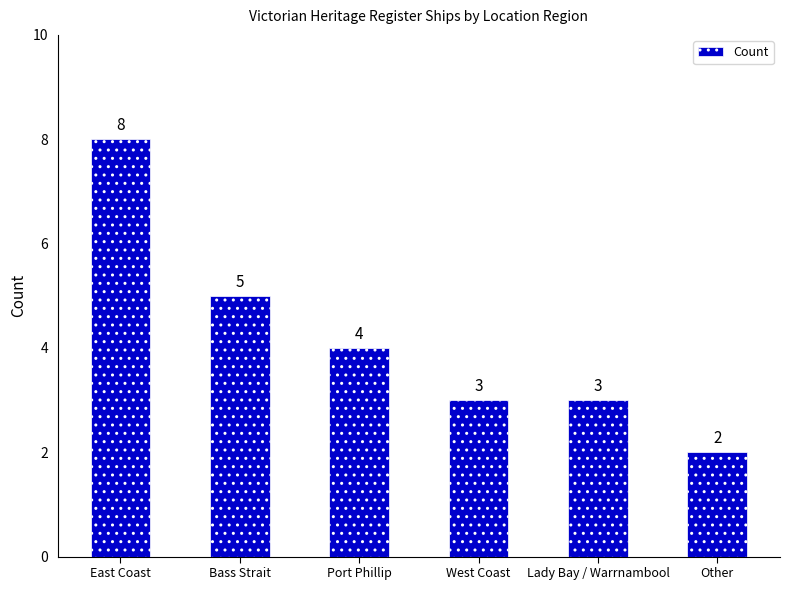

What is the change in value from West Coast to Other?

-1